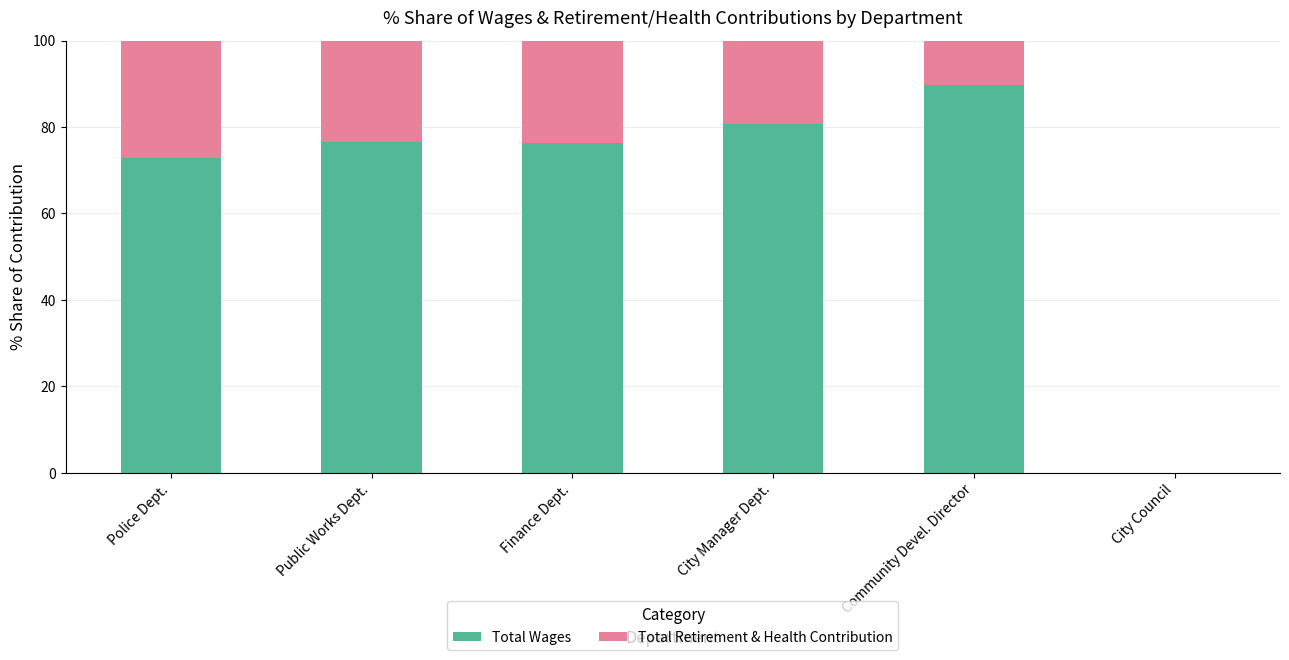

What is the highest value of the Total Wages series?

89.6